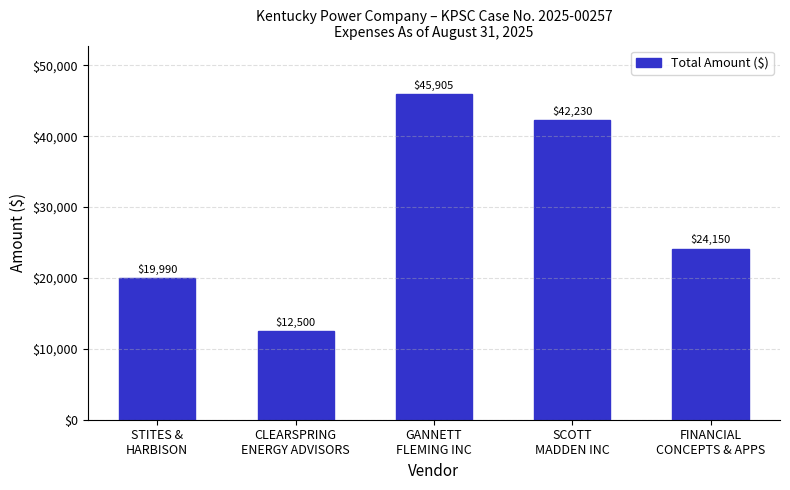

Reading right to left, extract all data points from this chart.

24150	42230	45905	12500	19990